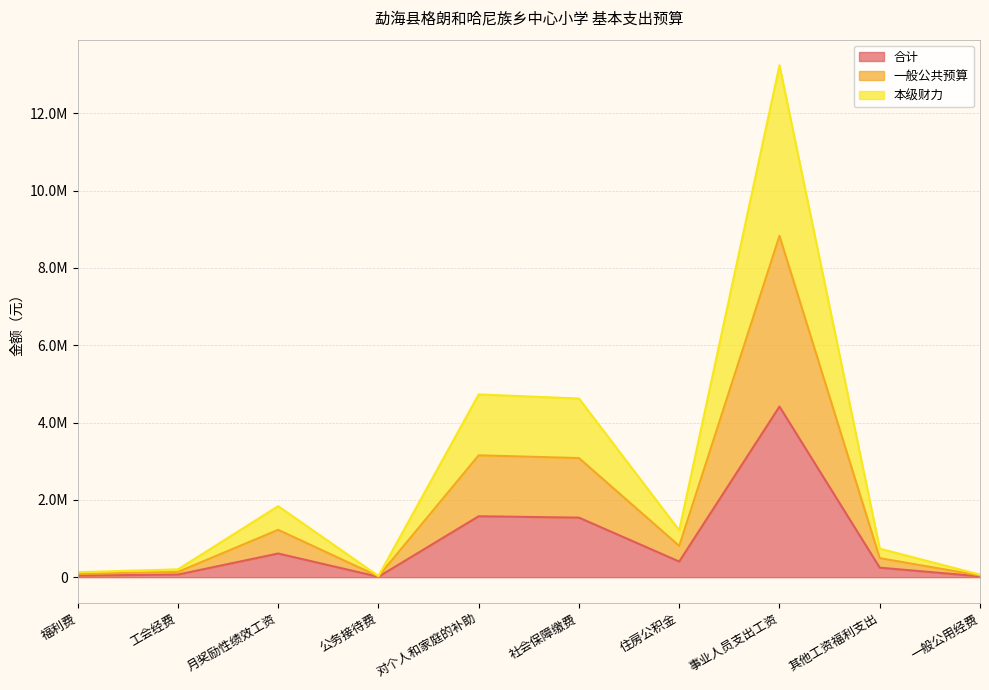

At how many categories does at least one series exceed 6996843?

1